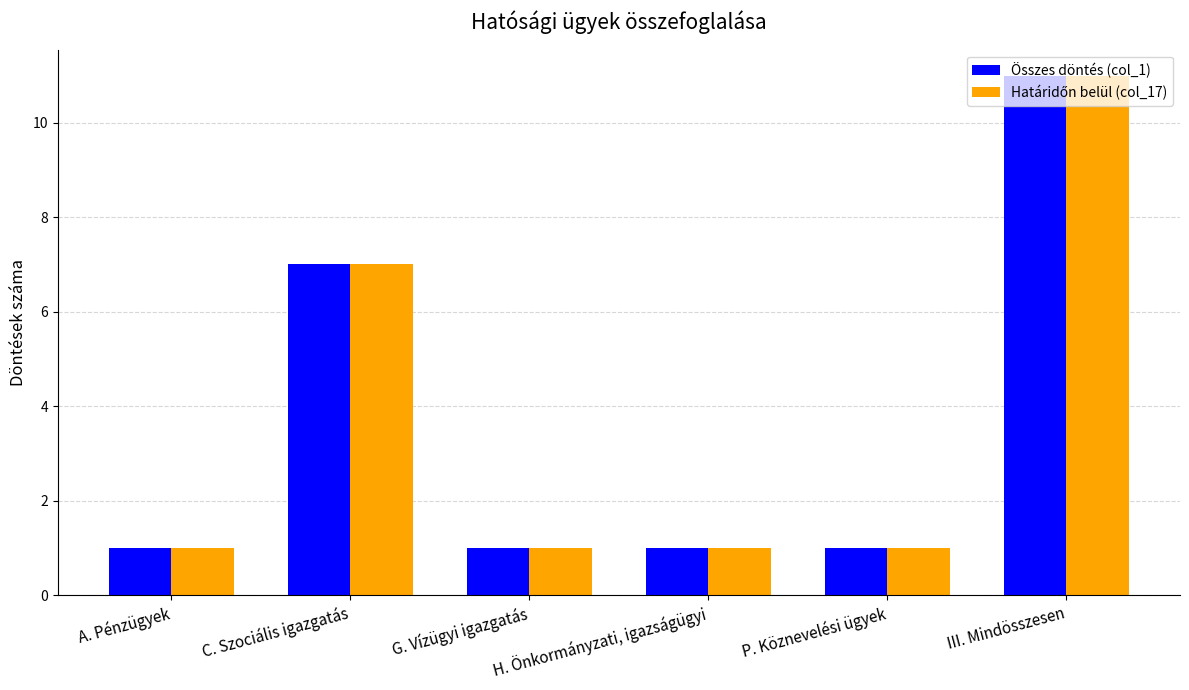

At which label does Összes döntés (col_1) reach its peak?

III. Mindösszesen